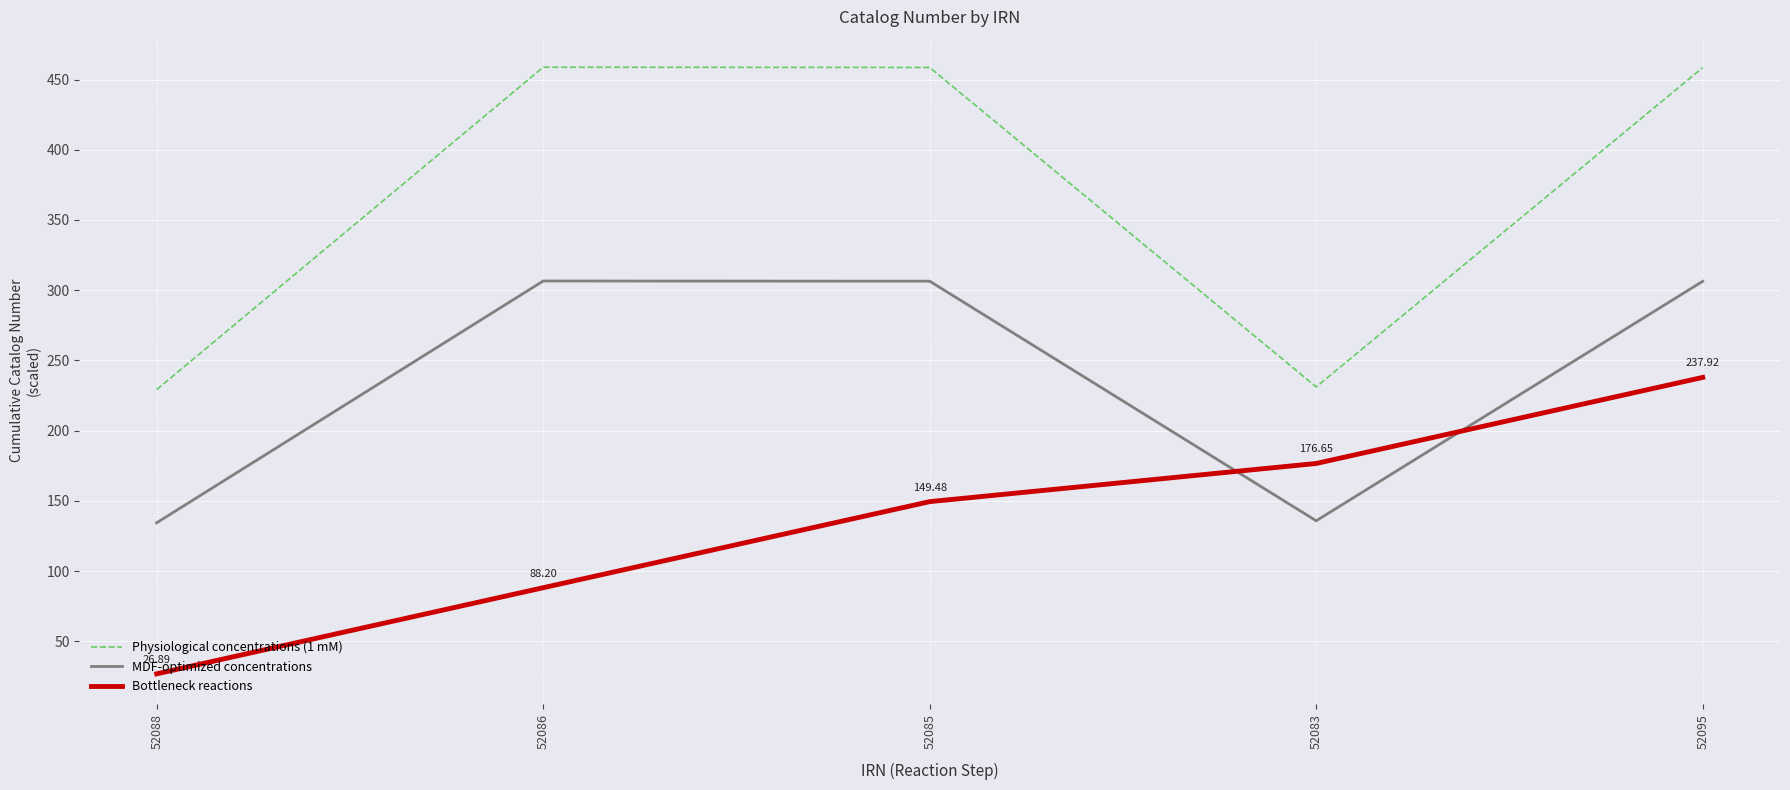

The Bottleneck reactions series shows 26.9 at 52088. True or false?

True